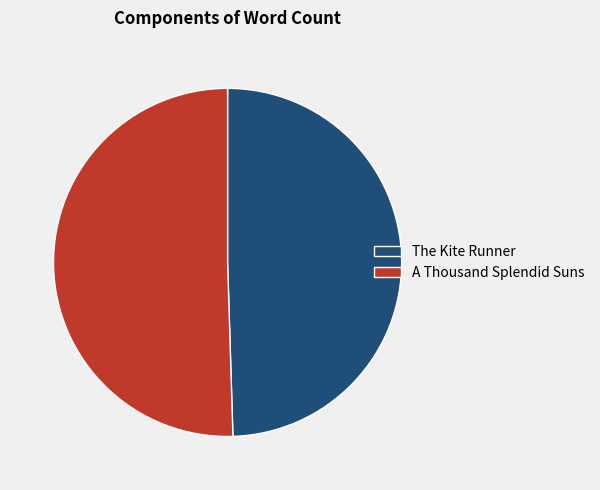

Which slice is the largest?

A Thousand Splendid Suns